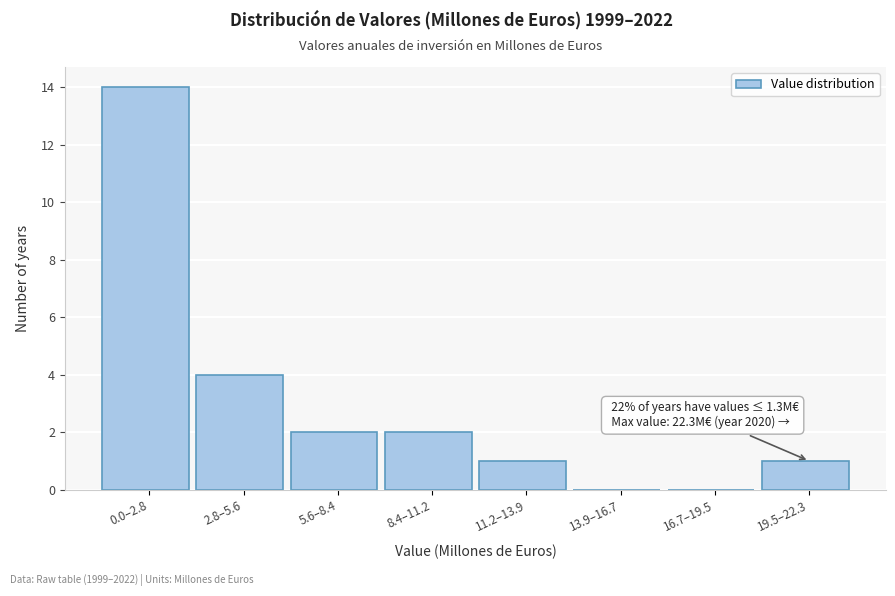

Reading left to right, extract all data points from this chart.

0.0–2.8=14	2.8–5.6=4	5.6–8.4=2	8.4–11.2=2	11.2–13.9=1	13.9–16.7=0	16.7–19.5=0	19.5–22.3=1